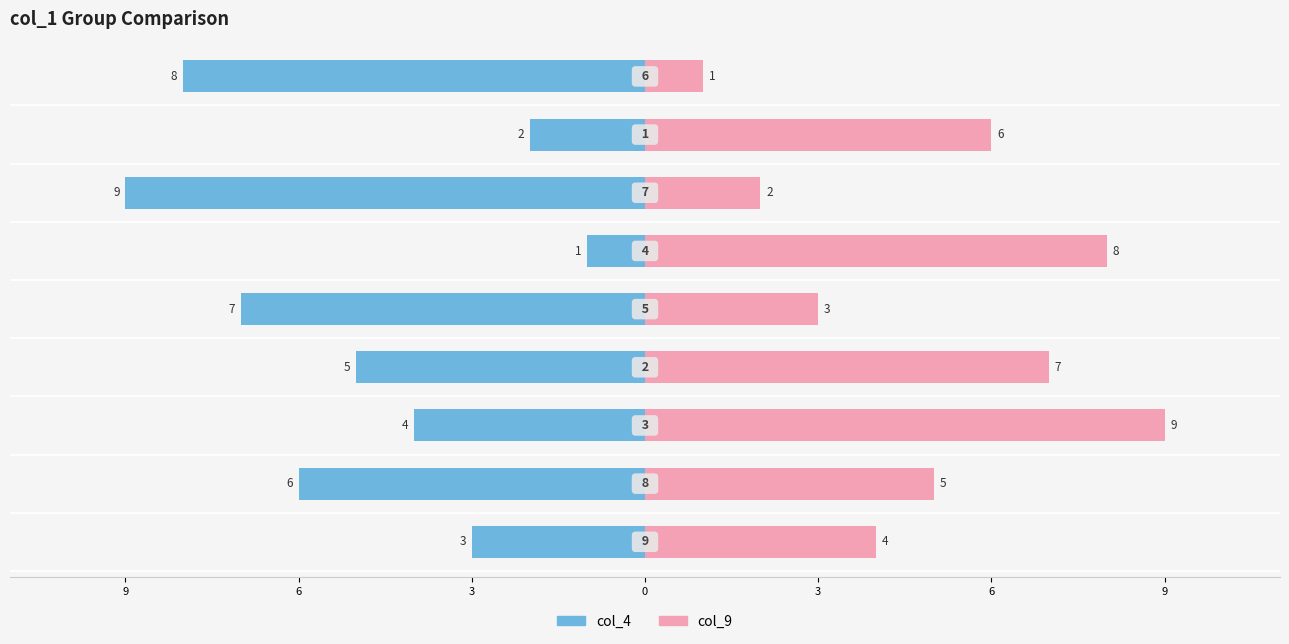

Reading left to right, transcribe all the data shown in this chart.

col_4: -3	-6	-4	-5	-7	-1	-9	-2	-8
col_9: 4	5	9	7	3	8	2	6	1